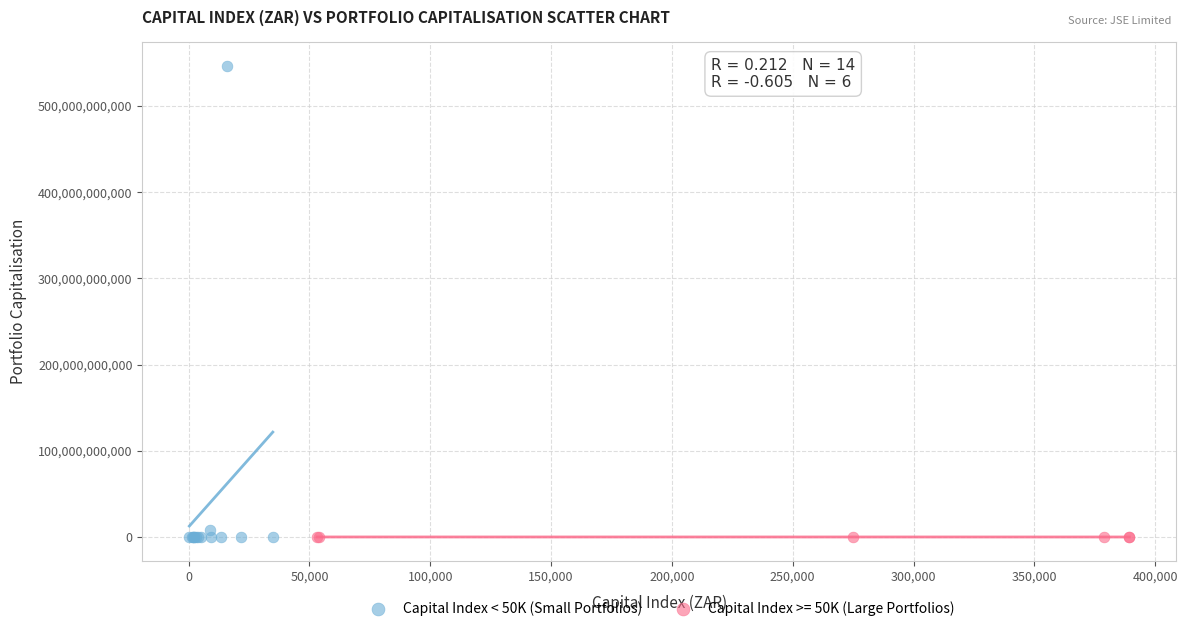

Which series has the widest spread of Y values?

Capital Index < 50K (Small Portfolios)